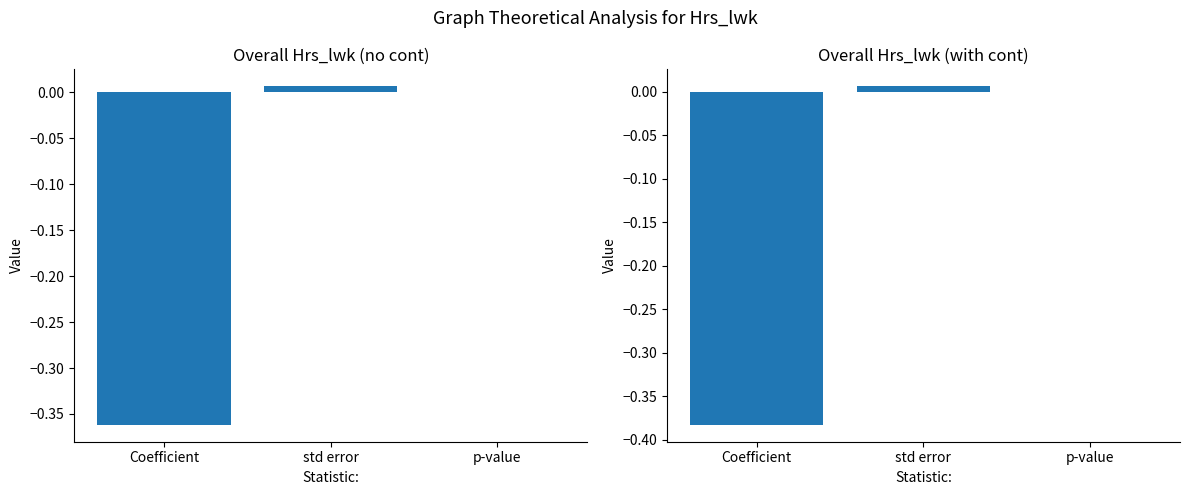

What are all the series names shown in the legend?

Overall Hrs_lwk (no cont), Overall Hrs_lwk (with cont)